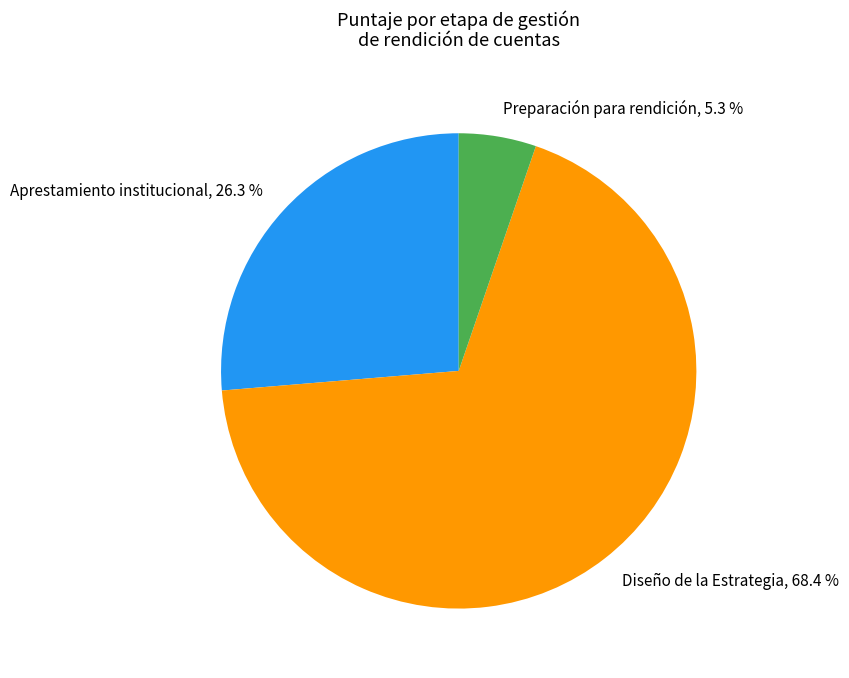

Is there a majority slice in this chart?

Yes